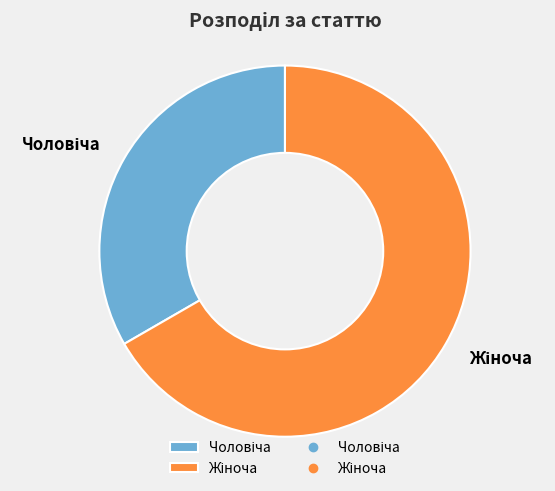

Is there any slice that represents more than half of the pie?

Yes